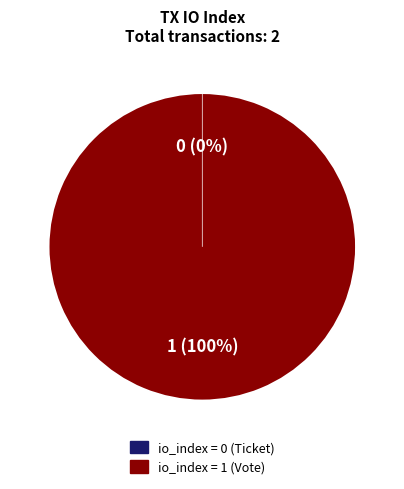

Which slice is the smallest?

Ticket